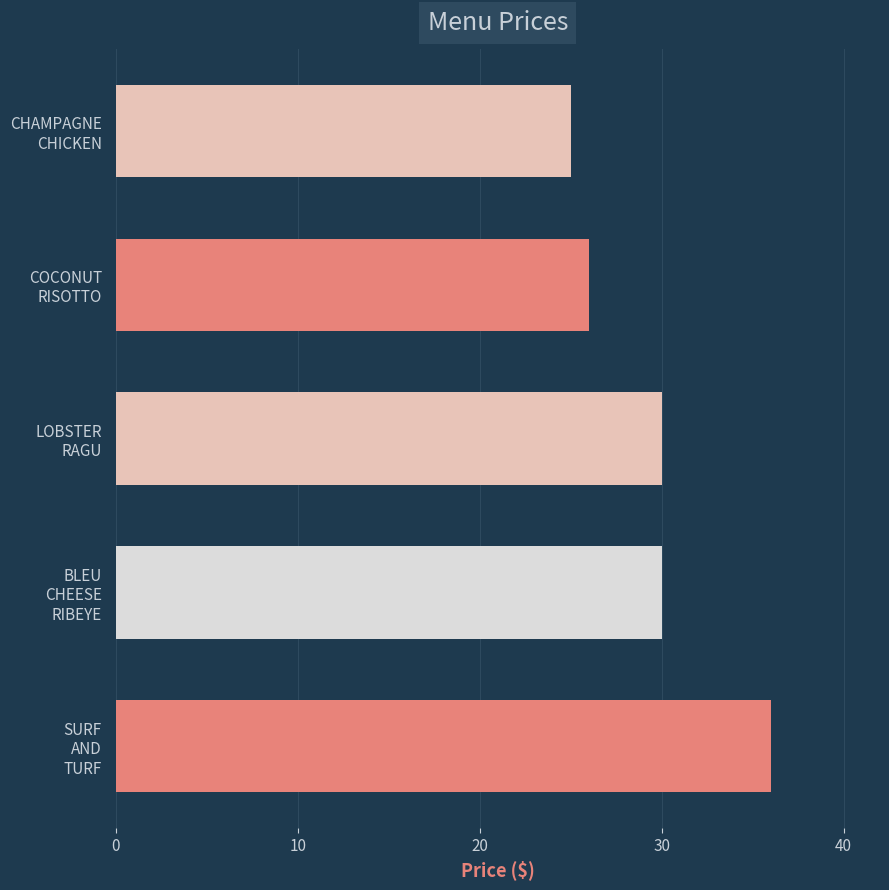

Does the chart contain stacked bars?

No